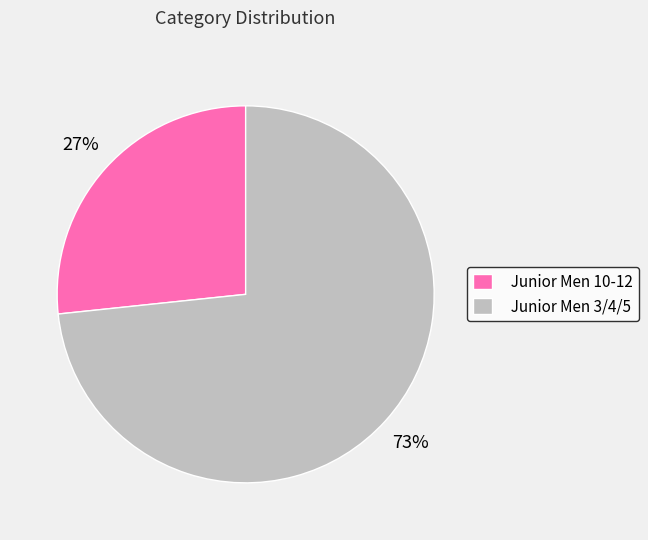

Rank the categories by value from highest to lowest.

Junior Men 3/4/5, Junior Men 10-12